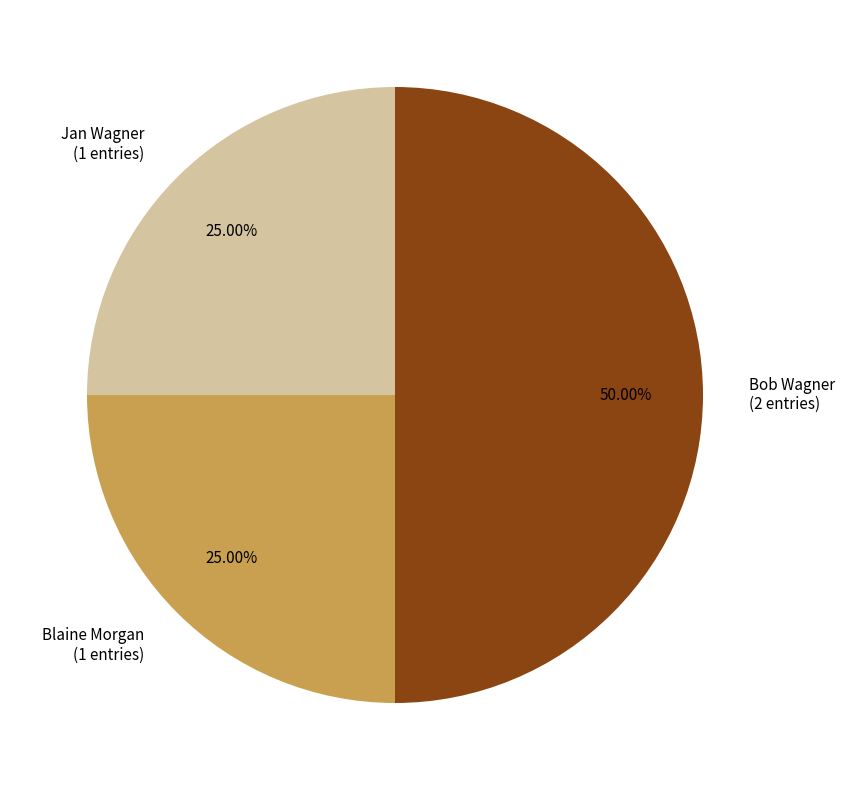

Between Blaine Morgan (1 entries) and Bob Wagner (2 entries), which is larger?

Bob Wagner (2 entries)